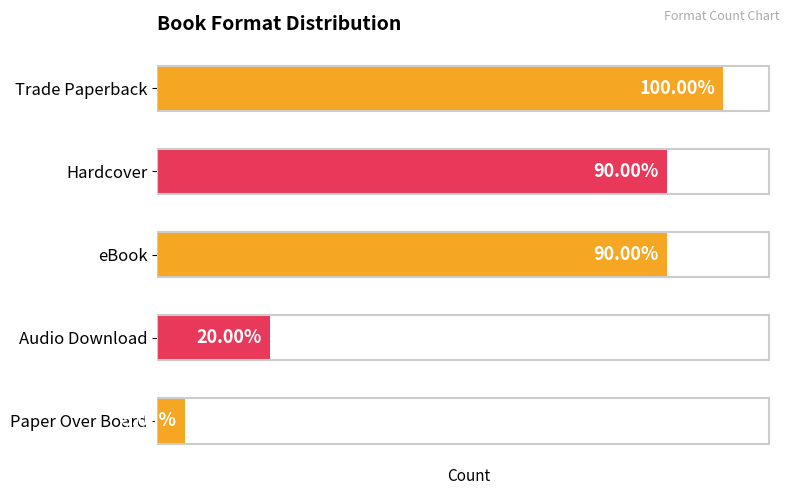

Rank the categories by value from lowest to highest.

4, 3, 1, 2, 0